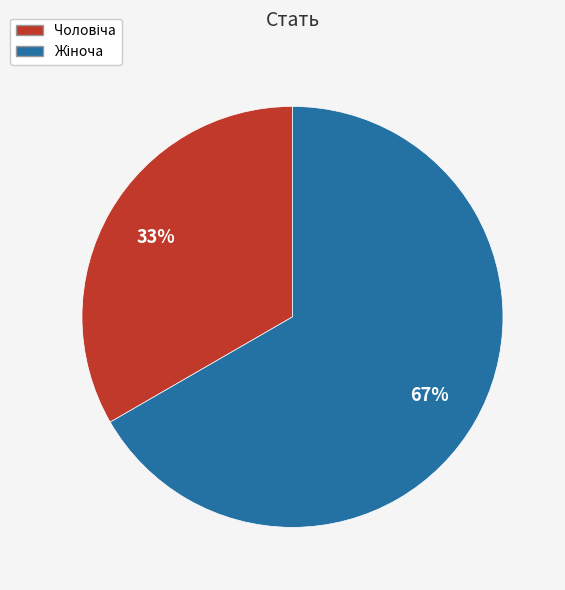

Does any single category account for the majority?

Yes